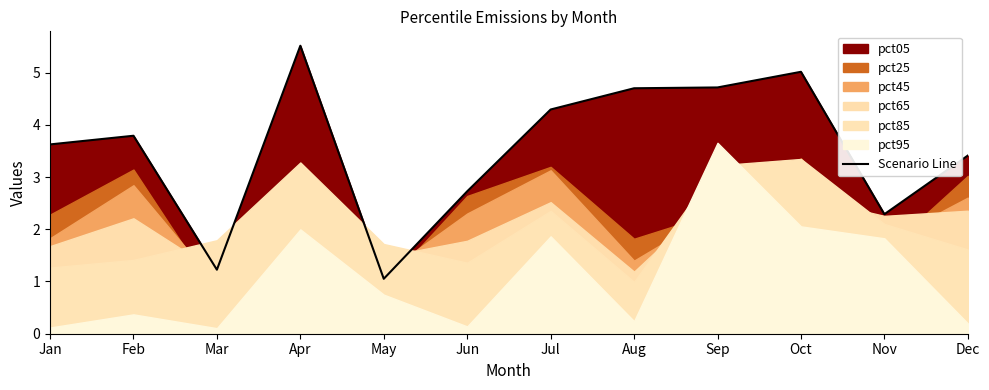

What is the sum of all values?

42.3